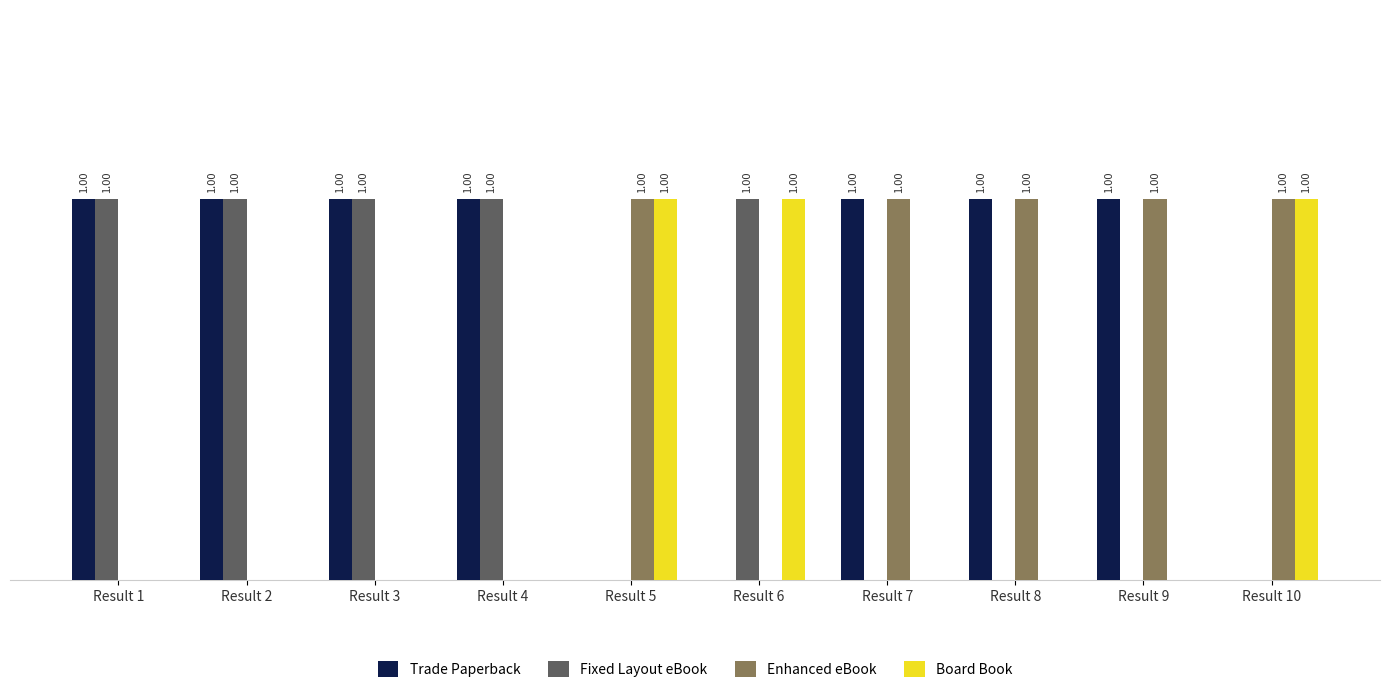

Which series has the largest total across all categories?

Trade Paperback